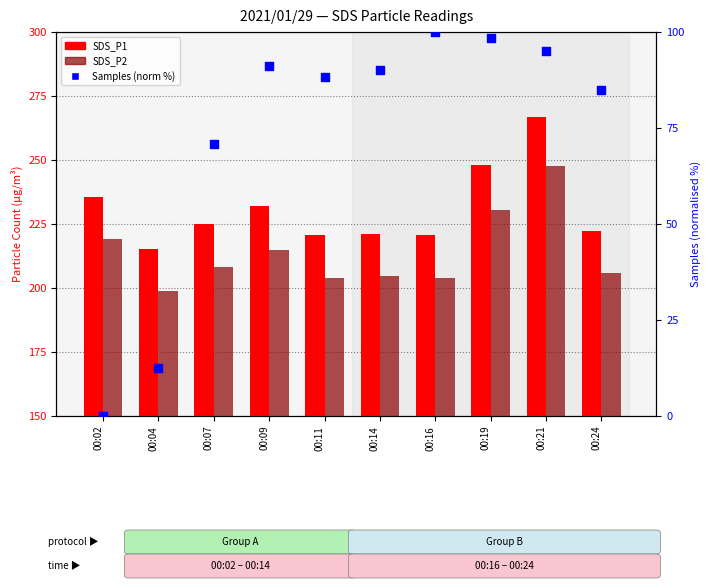

What are all the series names shown in the legend?

SDS_P1, SDS_P2, Samples (norm %)